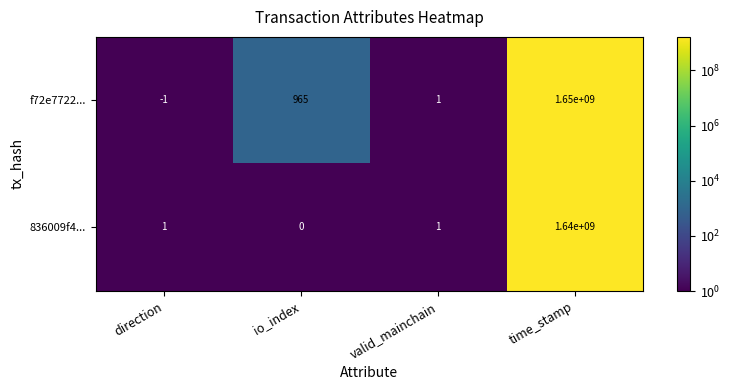

Rank the series at direction from lowest to highest value.

f72e7722..., 836009f4...